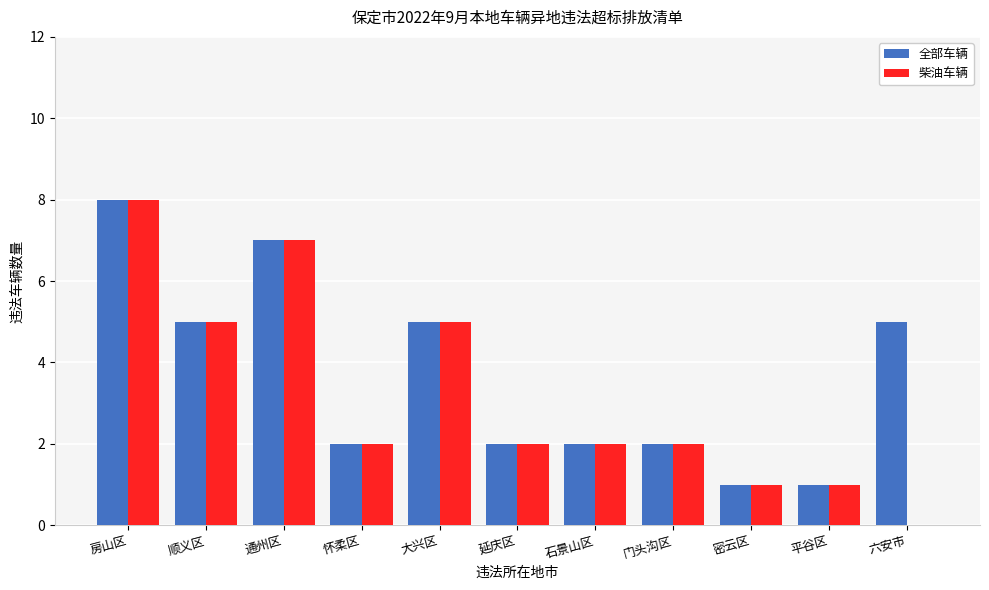

What is the sum of the 柴油车辆 values at 房山区 and 怀柔区?

10